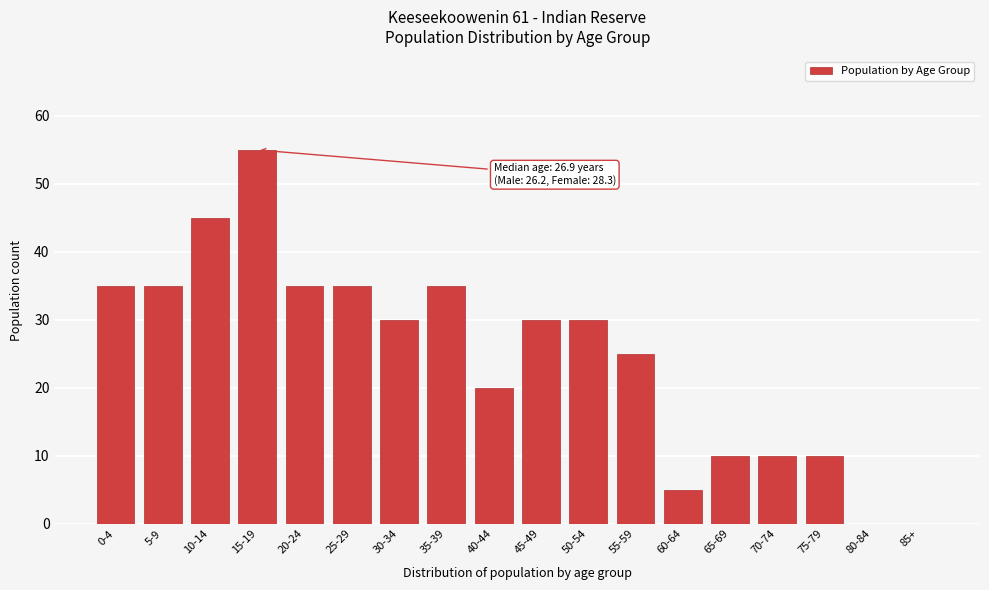

Reading left to right, what are all the values shown in this chart?

0-4=35	5-9=35	10-14=45	15-19=55	20-24=35	25-29=35	30-34=30	35-39=35	40-44=20	45-49=30	50-54=30	55-59=25	60-64=5	65-69=10	70-74=10	75-79=10	80-84=0	85+=0